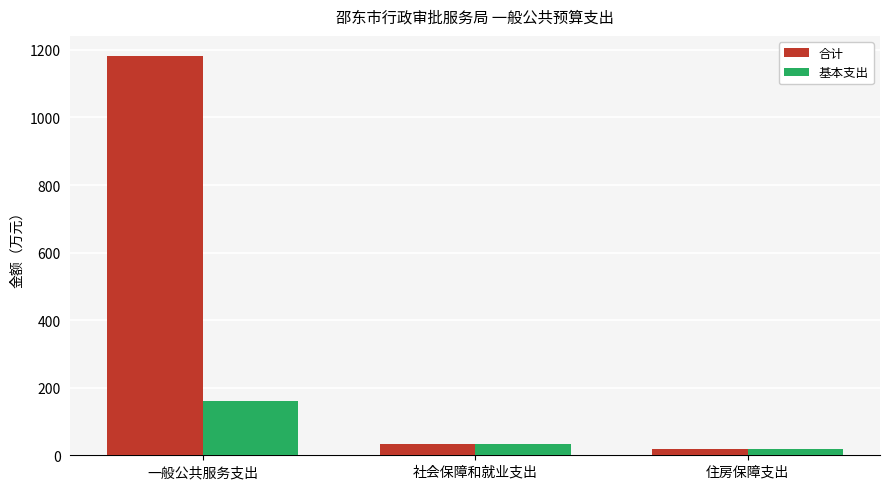

Where does the 基本支出 series first go above 33?

一般公共服务支出